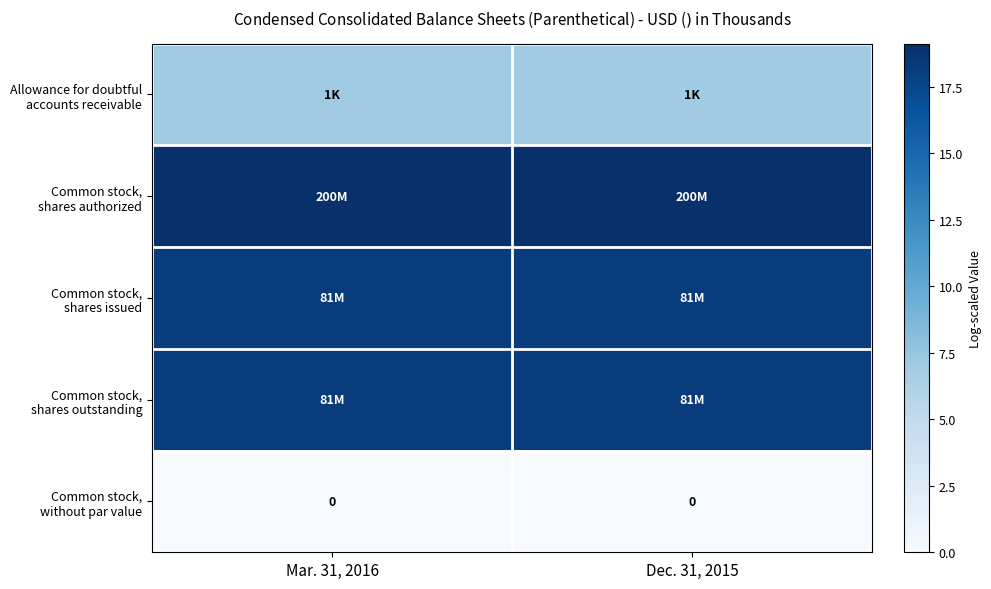

At which category is the sum across all series the highest?

Mar. 31, 2016